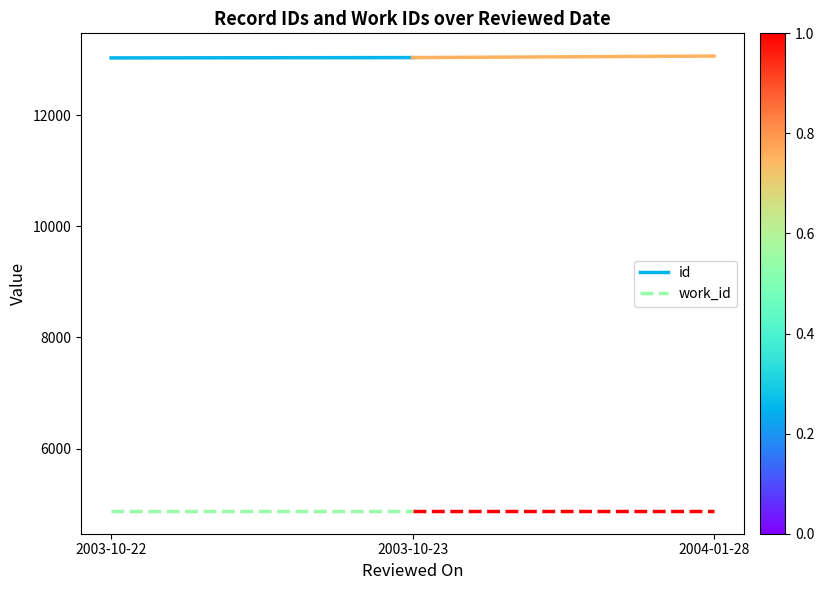

What is the minimum value for id?

13035